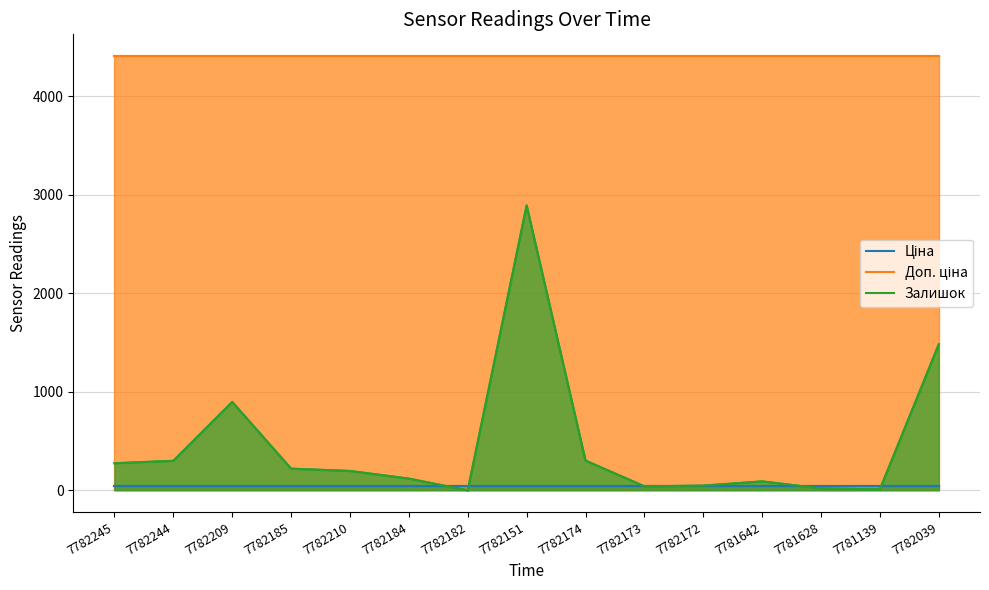

At which label does Залишок first exceed 197?

7782245